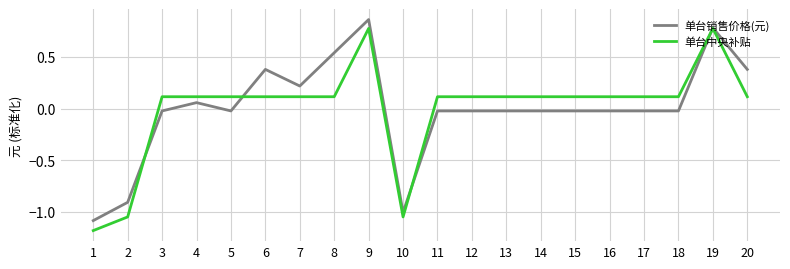

Which series has the largest range (max minus min)?

单台中央补贴